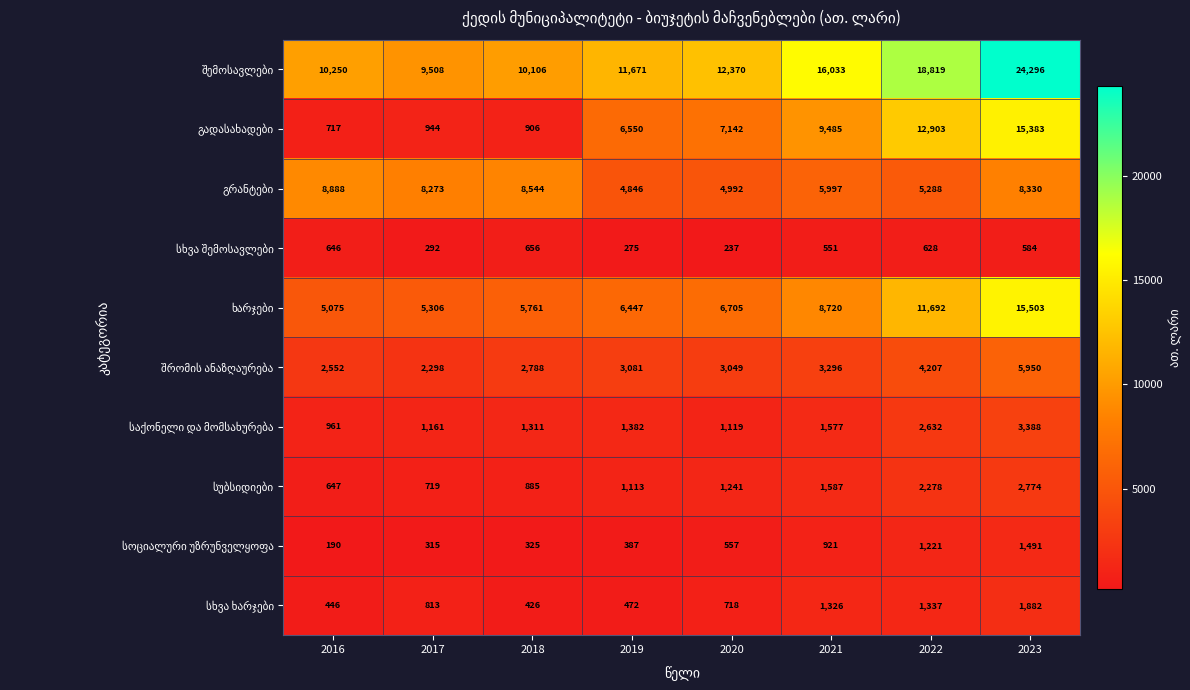

What is the total value across all series at 2020?

38130